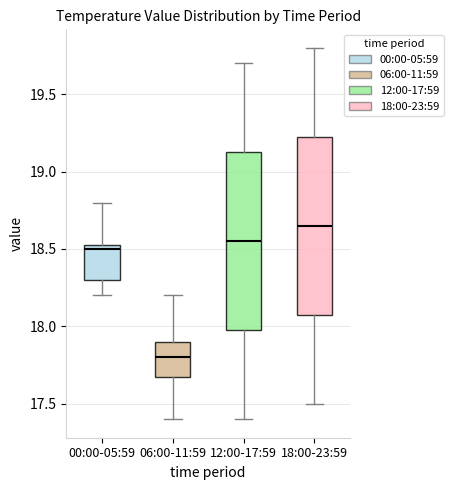

Where does the upper whisker of the box for 18:00-23:59 end on the y-axis? The values are not printed on the chart, so give them approximately, as read against the axis.

19.80